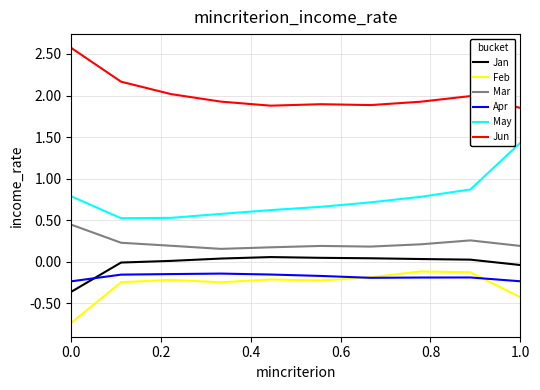

What is the smallest value displayed?

-0.7